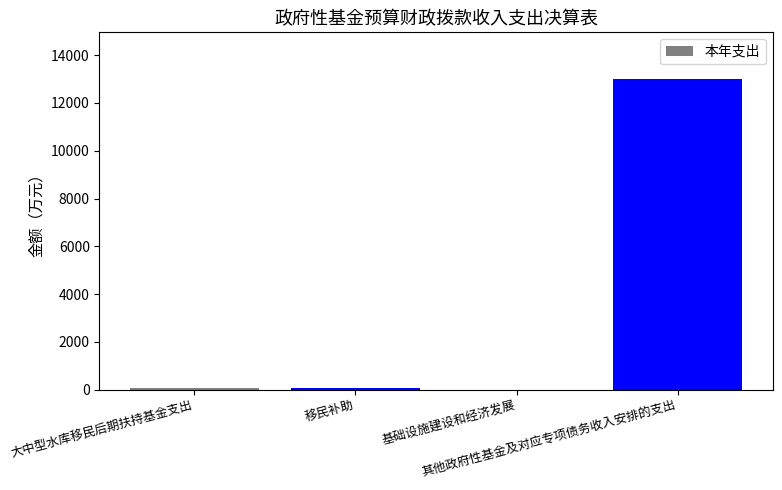

What is the maximum value shown in the chart?

13000.0